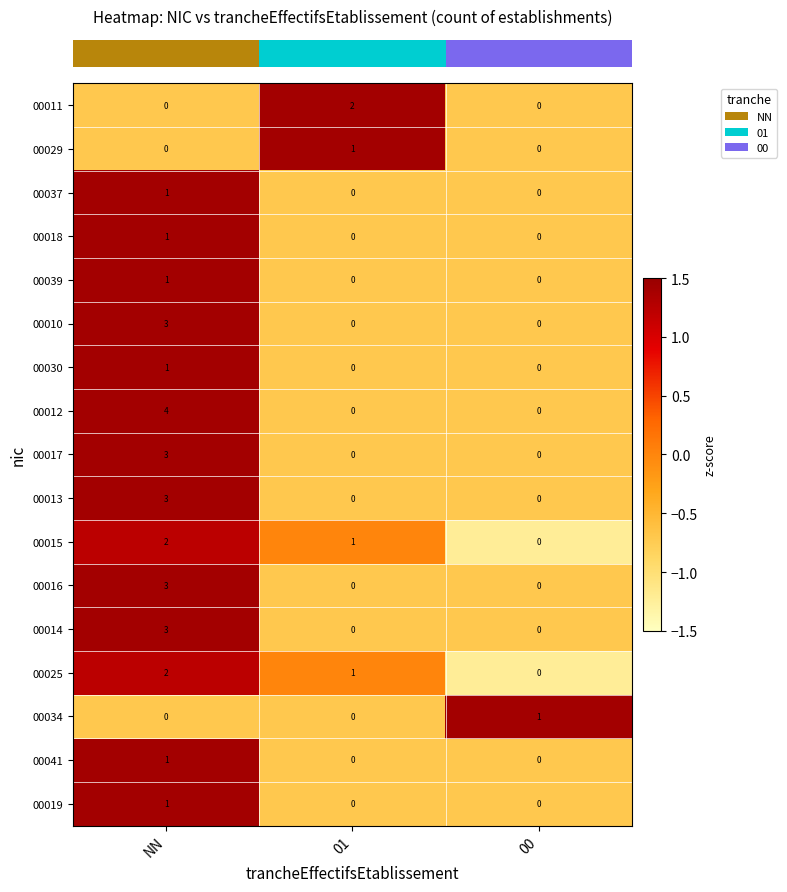

How many 00014 values are between 0 and 3?

3